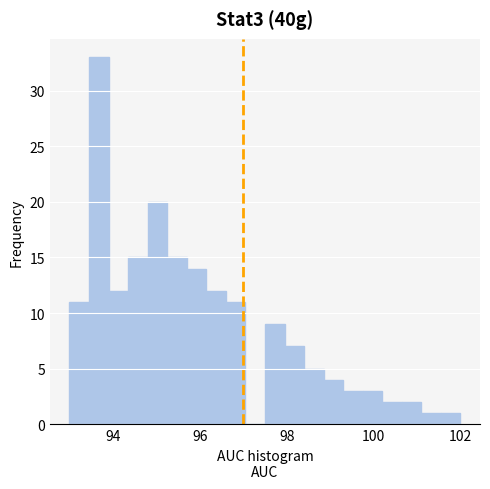

Around what value on the x-axis is the tallest bar? Give the approximate position of its centre, as read against the axis.

93.6